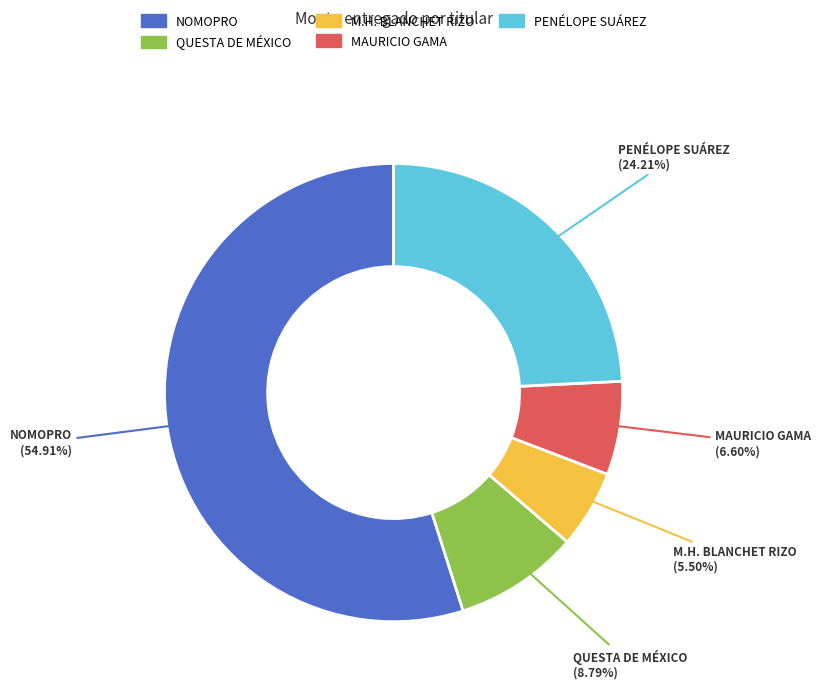

How many slices are in this pie chart?

5